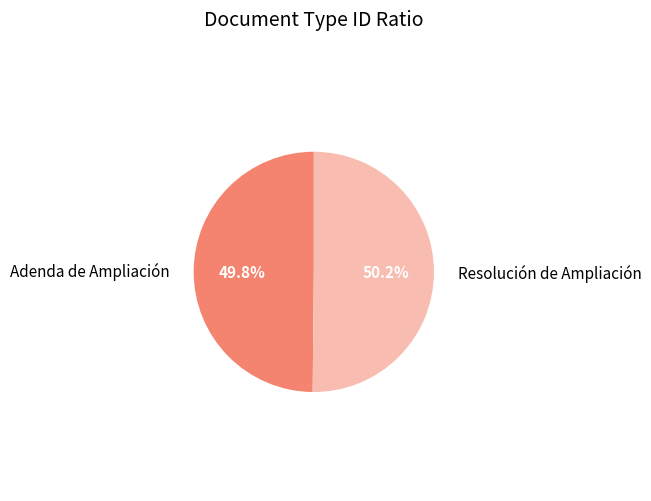

Is there a majority slice in this chart?

Yes